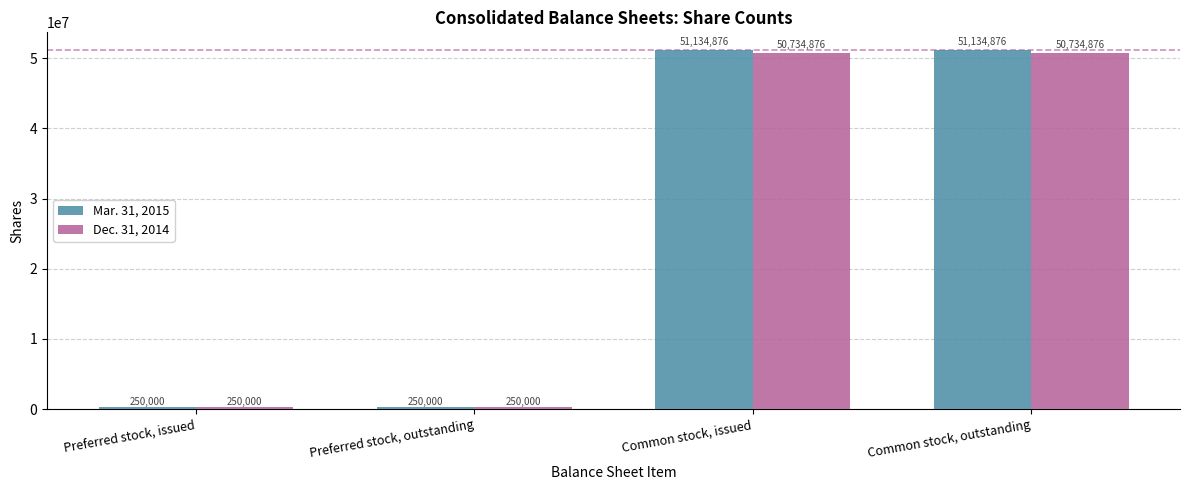

What position from the right is Preferred stock, issued?

4